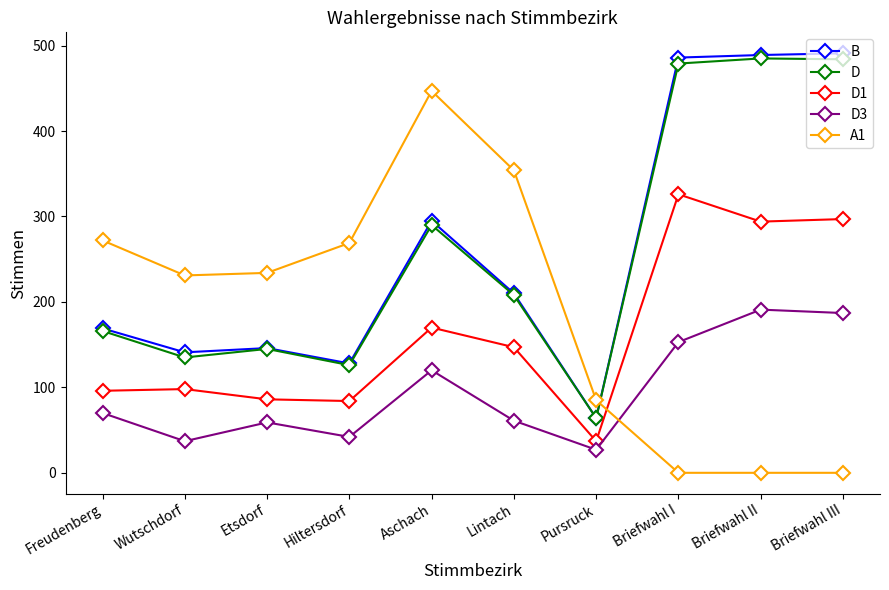

How many values in the B series are below 210?

5